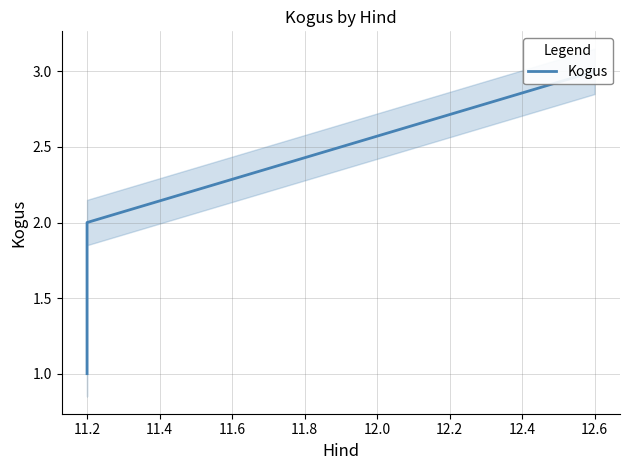

The chart shows a value of 5 at 12.6. True or false?

False